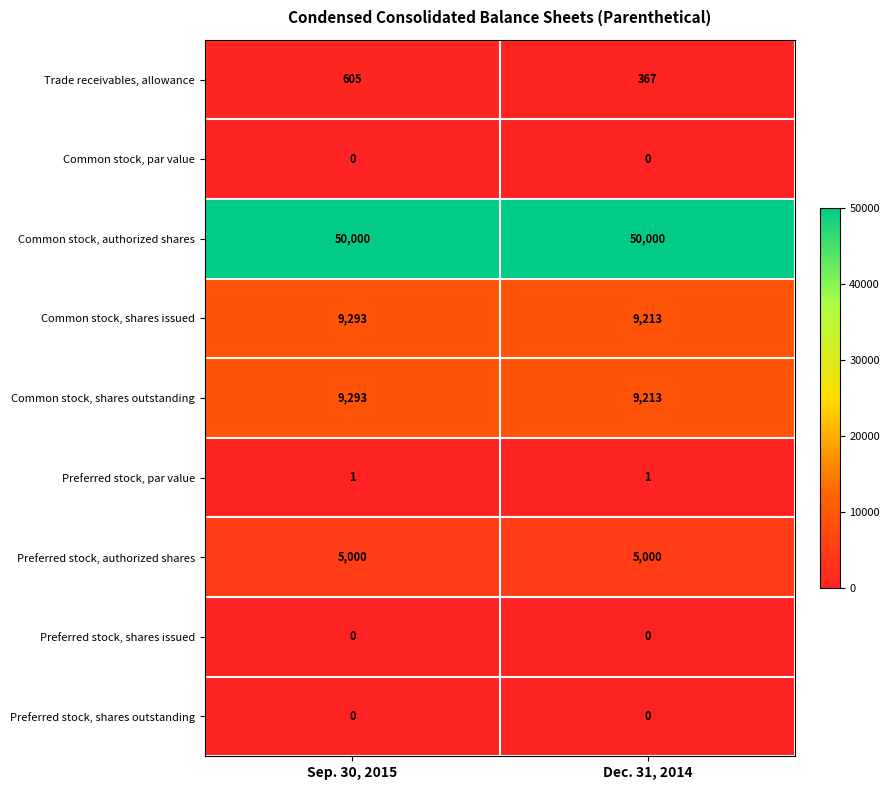

Which series changed the most between Sep. 30, 2015 and Dec. 31, 2014?

Trade receivables, allowance